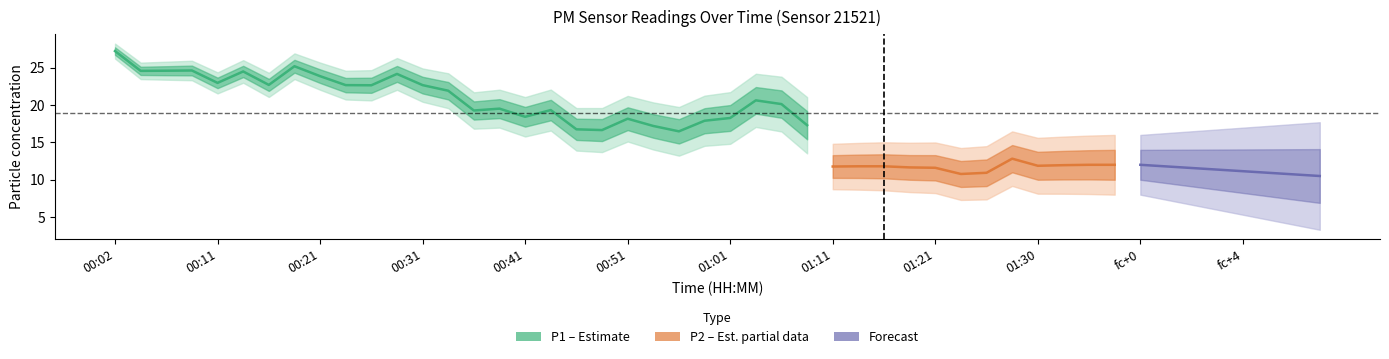

Rank the categories by P1 value from highest to lowest.

00:02, 00:19, 00:09, 00:06, 00:04, 00:14, 00:29, 00:21, 00:11, 00:16, 00:24, 00:31, 00:26, 00:34, 01:03, 01:06, 00:38, 00:43, 00:36, 01:28, 00:41, 01:01, 00:51, 00:58, 01:38, 01:18, 01:35, 01:33, 01:26, 01:30, 01:08, 01:13, 00:53, 01:16, 00:46, 00:48, 00:56, 01:11, 01:21, 01:23